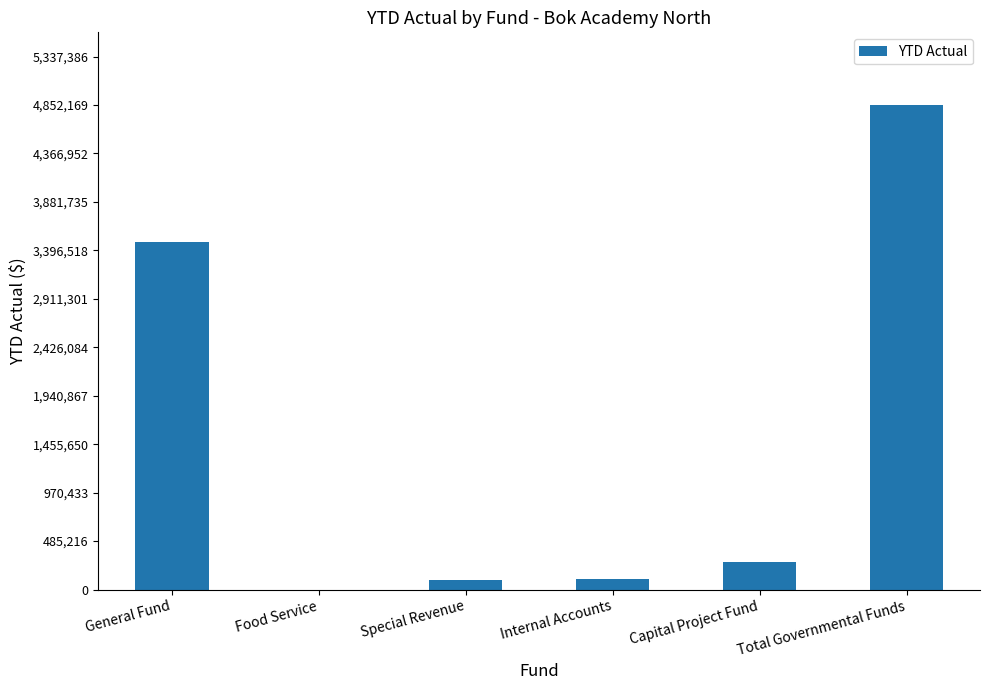

At which label is the value closest to 2426084?

General Fund